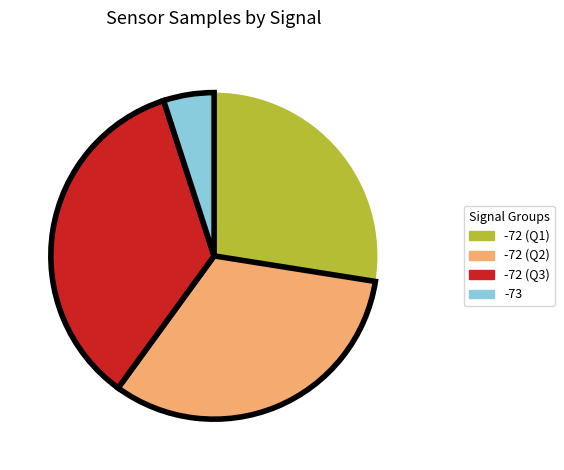

Does any single category account for the majority?

No